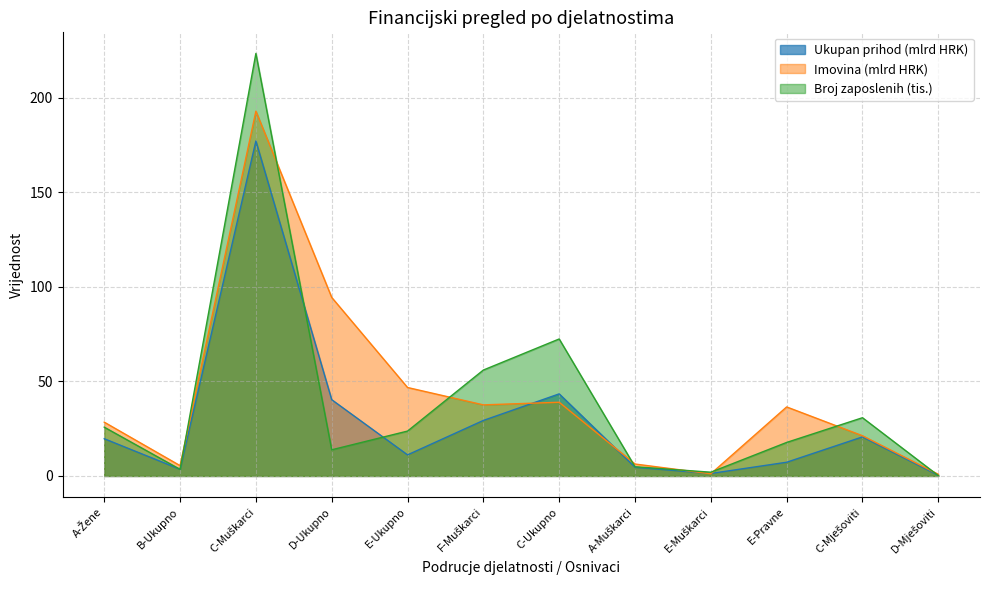

How many intersections are there between Ukupan prihod and Broj zaposlenih?

5